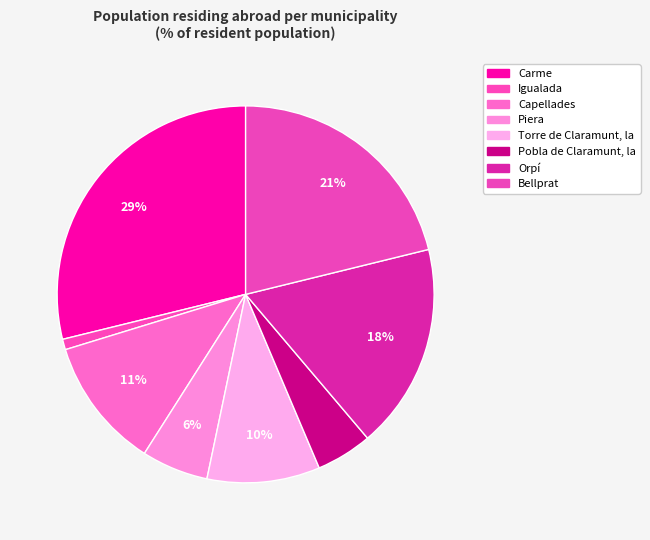

To the nearest percent, what percentage of the pie is Bellprat?

21%